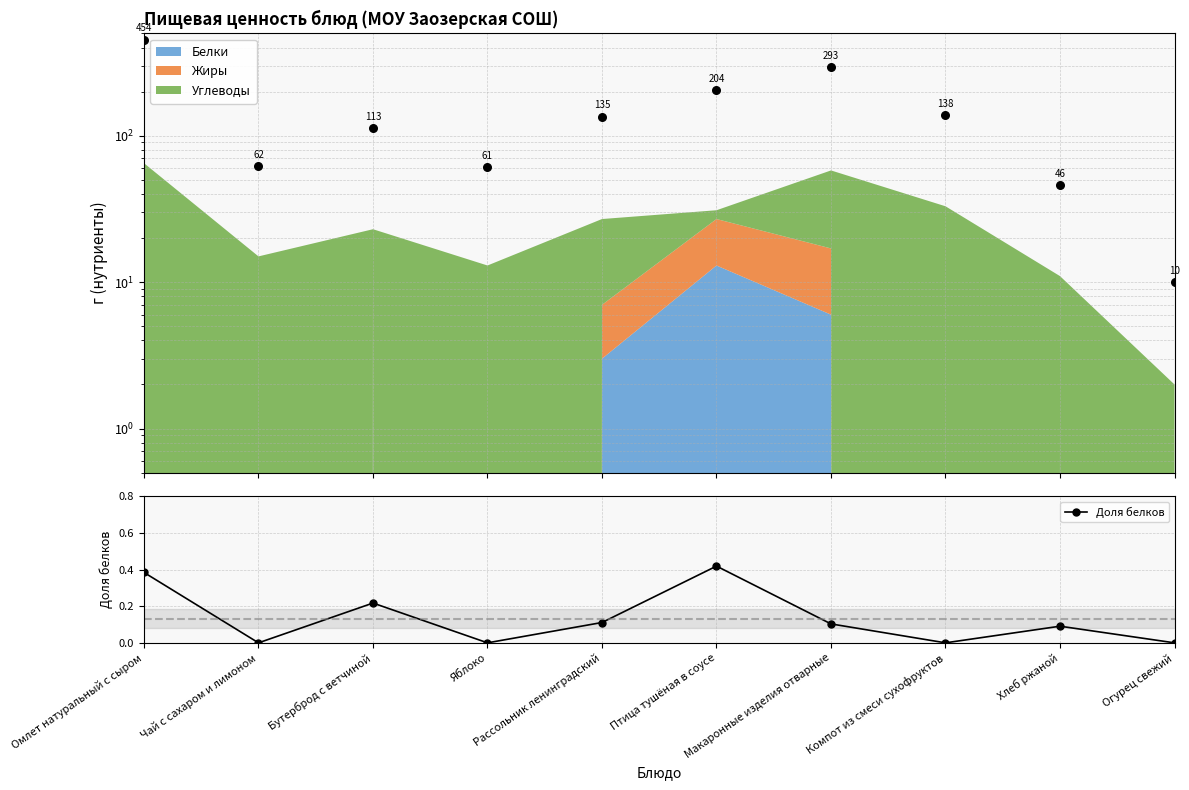

Which series has the largest total across all categories?

Калорийность (ккал)